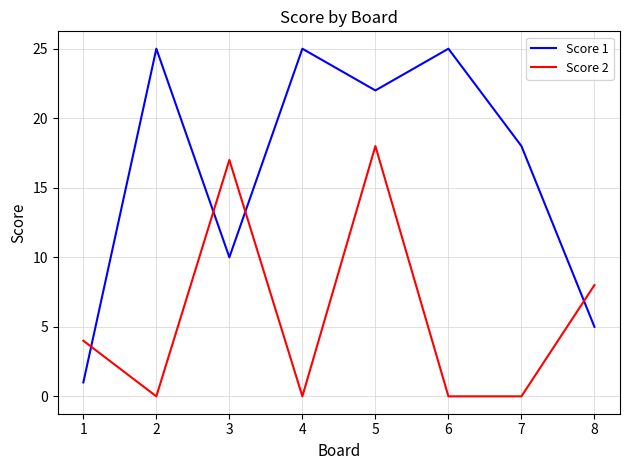

Rank the series by their average value, from lowest to highest.

Score 2, Score 1